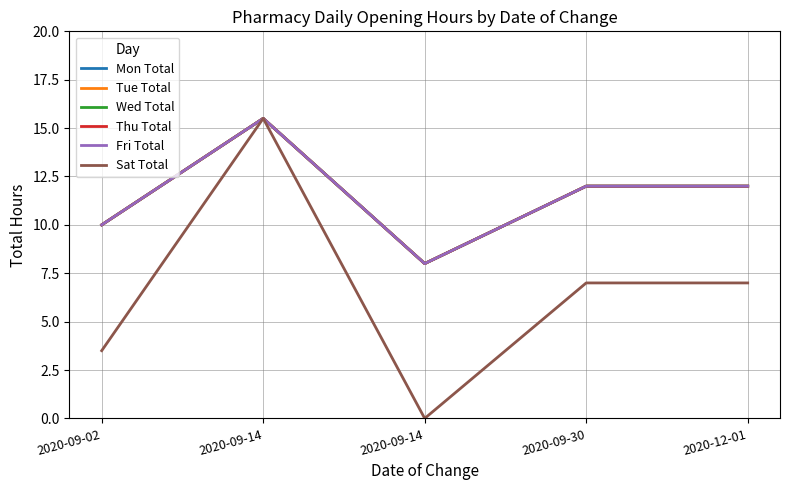

The Sat Total series shows 1.9 at 2020-09-30. True or false?

False